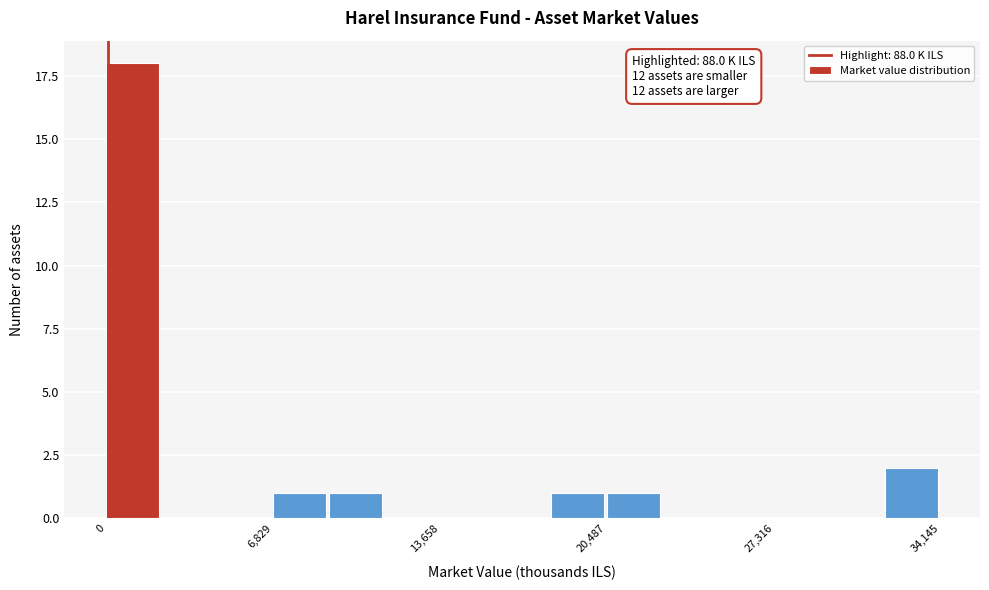

Around what value on the x-axis is the tallest bar? Give the approximate position of its centre, as read against the axis.

1000